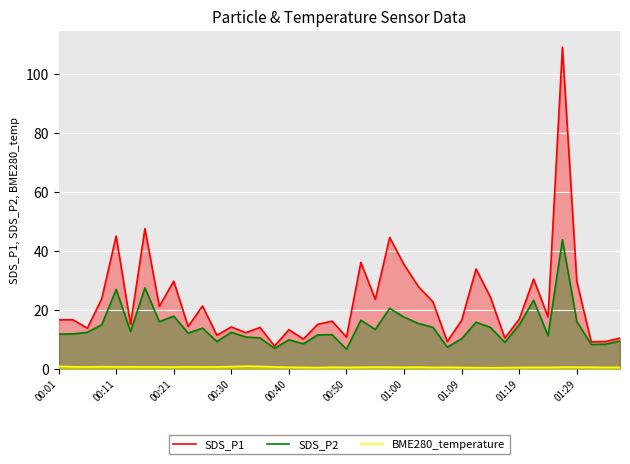

Which series has the largest total across all categories?

SDS_P1